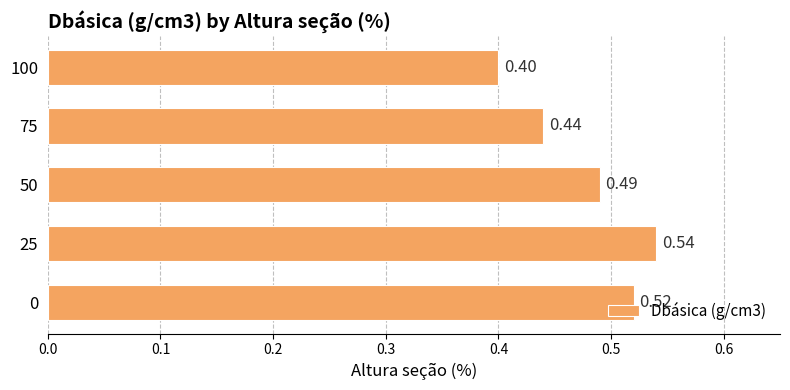

Rank the categories by value from lowest to highest.

100, 75, 50, 0, 25